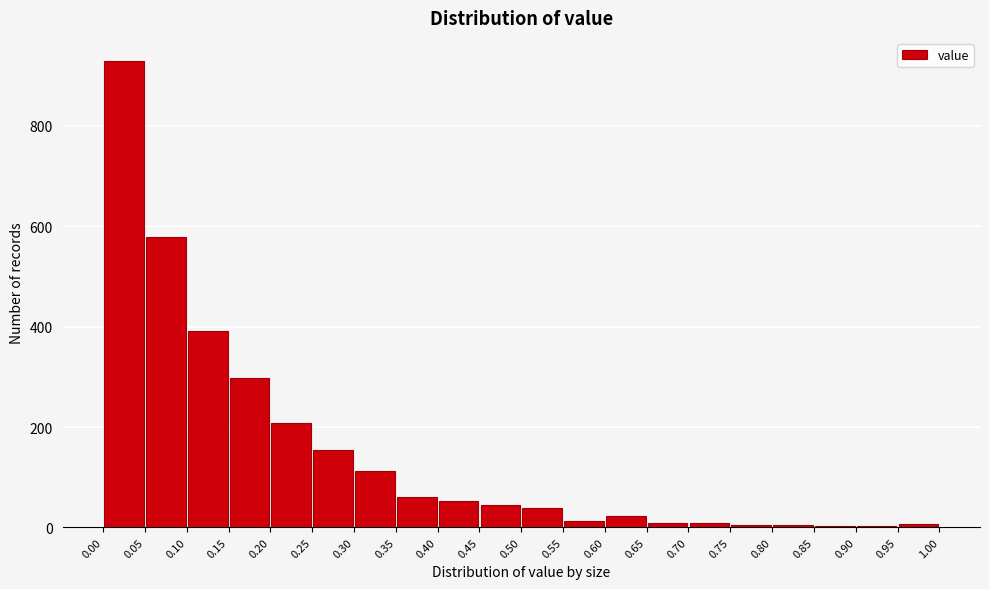

Reading left to right, transcribe this chart: for each bar, give the range it covers on the x-axis and its height. The values are not printed on the chart, so give them approximately, as read against the axis.

0.00 to 0.05: 920
0.05 to 0.10: 580
0.10 to 0.15: 400
0.15 to 0.20: 300
0.20 to 0.25: 200
0.25 to 0.30: 160
0.30 to 0.35: 120
0.35 to 0.40: 60
0.40 to 0.45: 60
0.45 to 0.50: 40
0.50 to 0.55: 40
0.55 to 0.60: under 20
0.60 to 0.65: 20
0.65 to 0.70: under 20
0.70 to 0.75: under 20
0.75 to 0.80: under 20
0.80 to 0.85: under 20
0.85 to 0.90: under 20
0.90 to 0.95: under 20
0.95 to 1.00: under 20